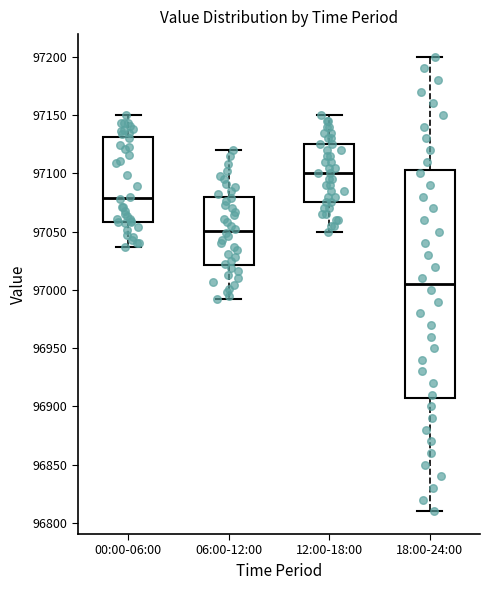

Which box is the tallest, from its lower edge to its upper edge?

18:00-24:00